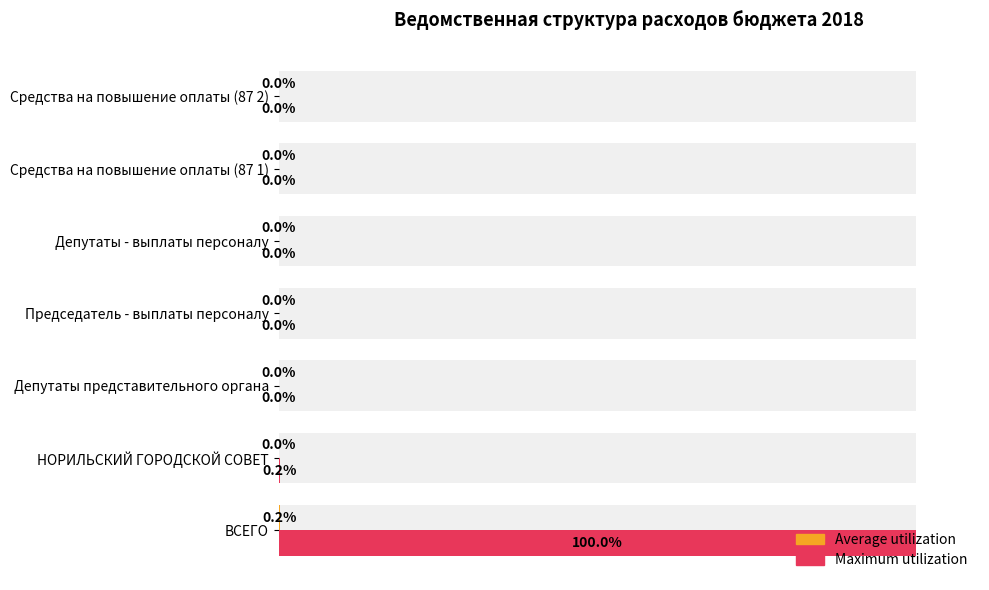

Which series has the largest total across all categories?

Maximum utilization